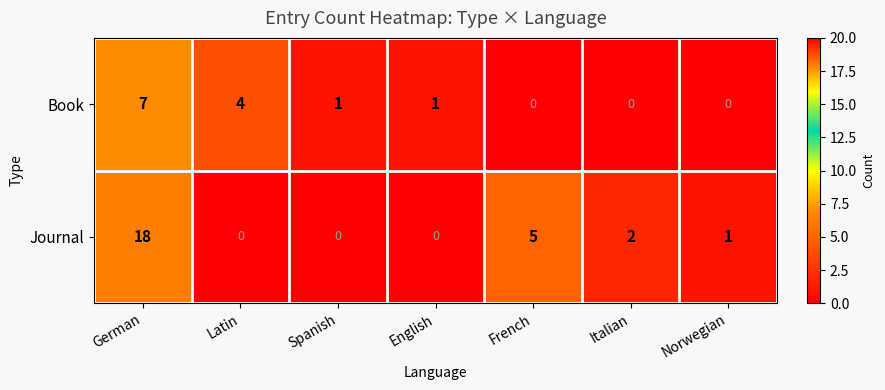

What is the spread (max minus min) of values at English?

1